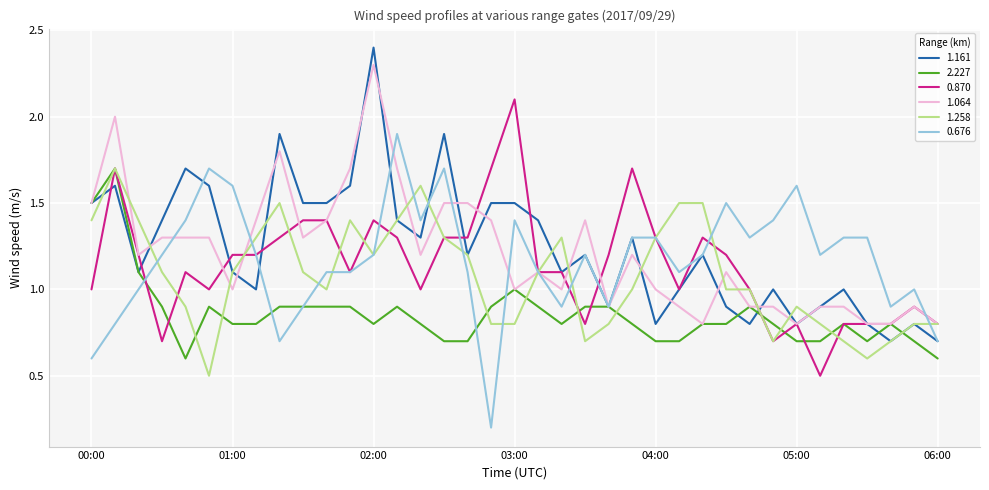

What is the highest value of the 0.870 series?

2.1